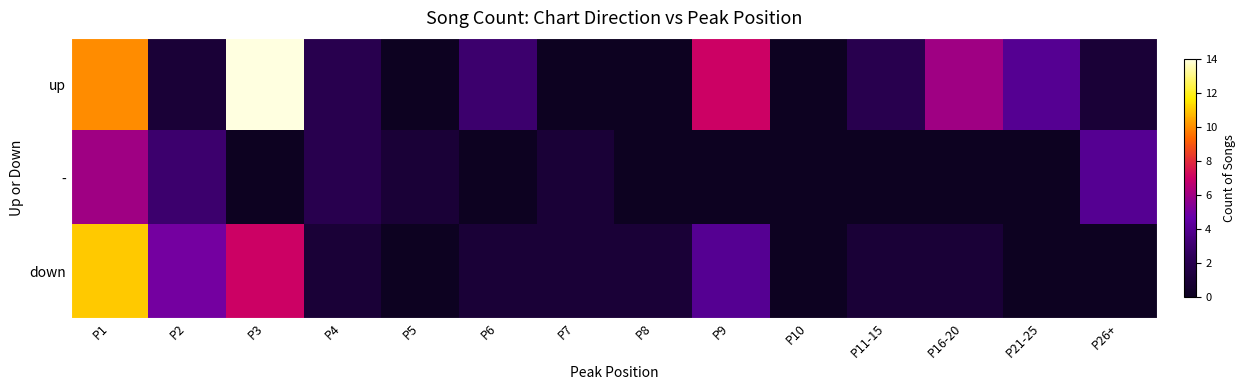

Reading right to left, what are all the values shown in this chart?

up: P26+=1	P21-25=4	P16-20=6	P11-15=2	P10=0	P9=7	P8=0	P7=0	P6=3	P5=0	P4=2	P3=14	P2=1	P1=10
-: P26+=4	P21-25=0	P16-20=0	P11-15=0	P10=0	P9=0	P8=0	P7=1	P6=0	P5=1	P4=2	P3=0	P2=3	P1=6
down: P26+=0	P21-25=0	P16-20=1	P11-15=1	P10=0	P9=4	P8=1	P7=1	P6=1	P5=0	P4=1	P3=7	P2=5	P1=11